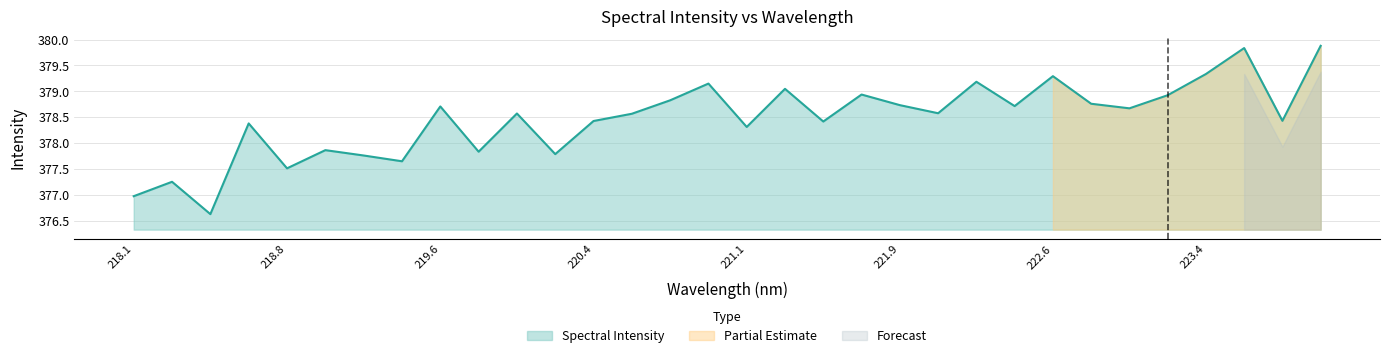

Is it true that the value at 219.0156 is 377.9?

True